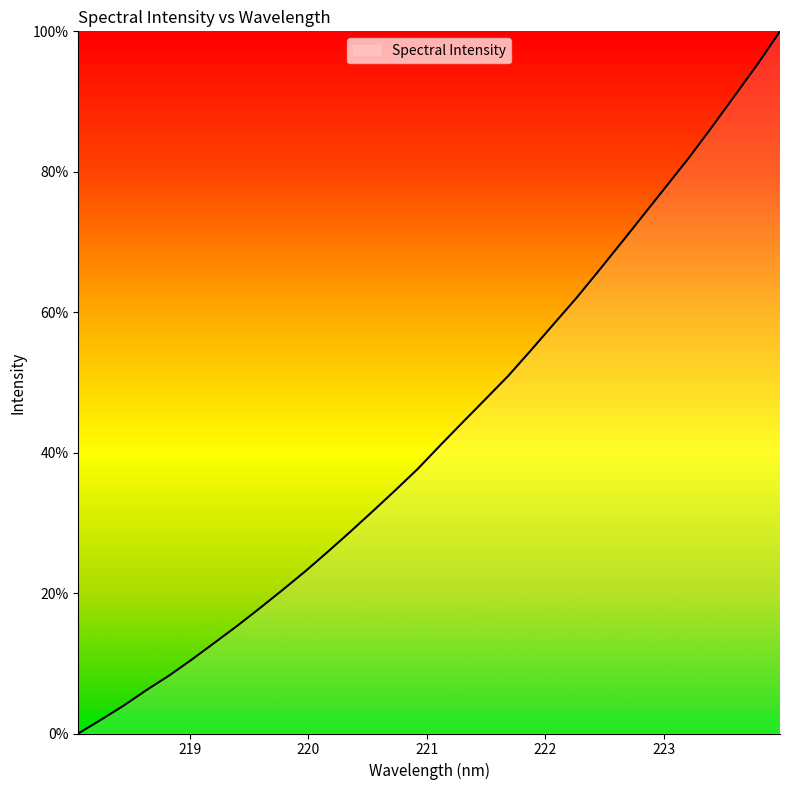

What is the greatest value displayed?

100.0